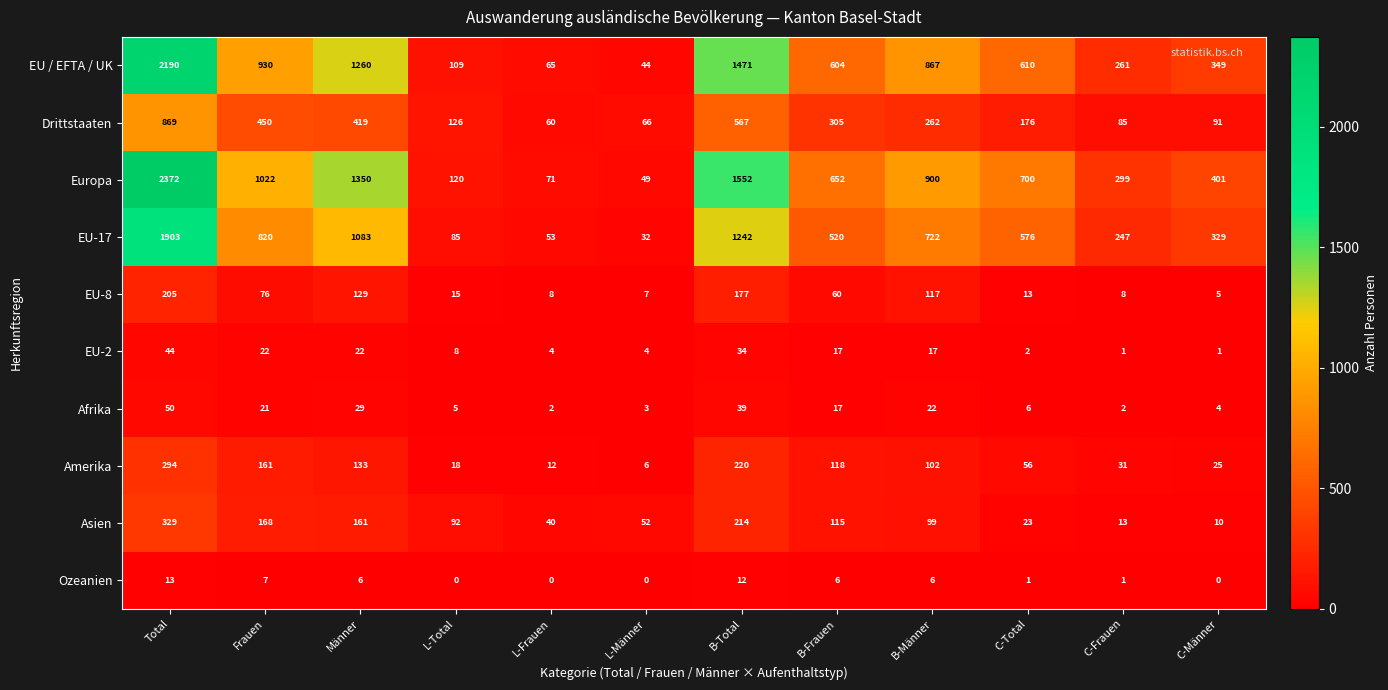

Read the Asien value at Männer, to the nearest 5.

160